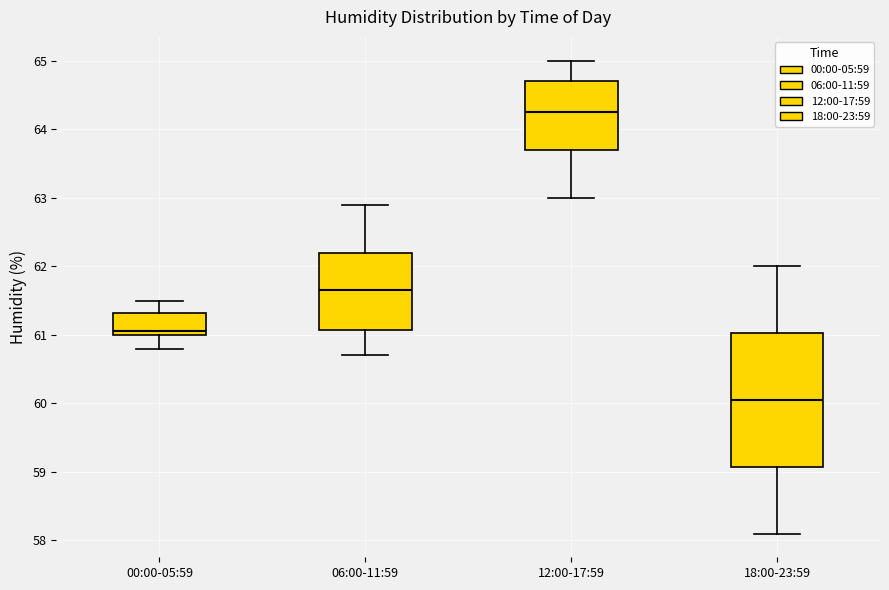

Which box's median line is the lowest?

18:00-23:59